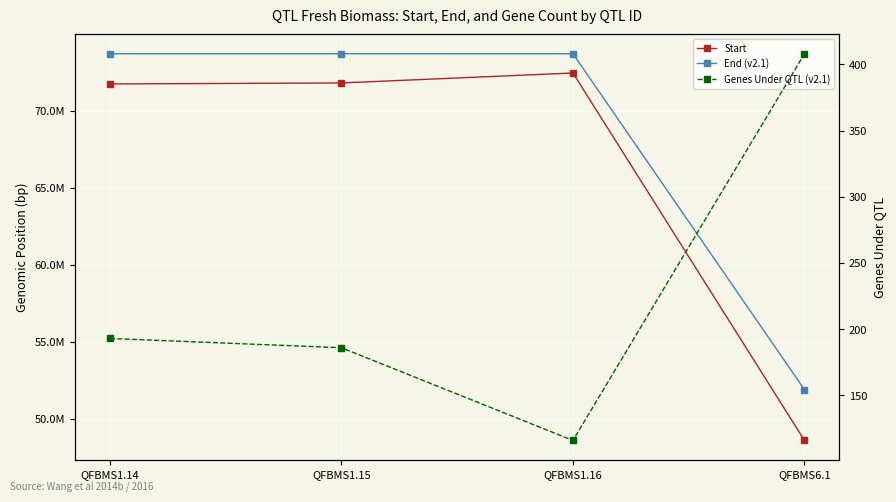

What is the difference between the maximum and minimum values in the Genes Under QTL (v2.1) series?

292